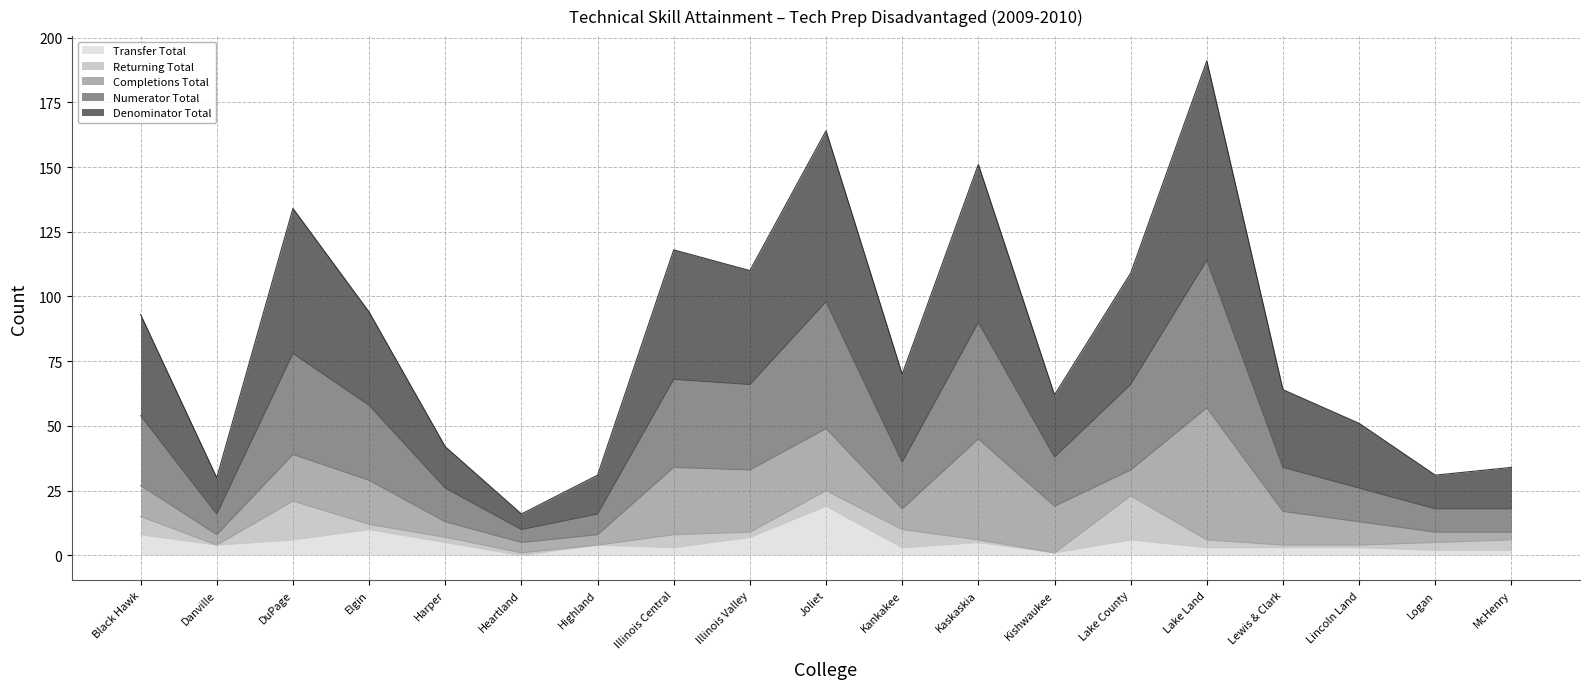

In Numerator Total, how many points are lower than both neighbors (excluding endpoints)?

5